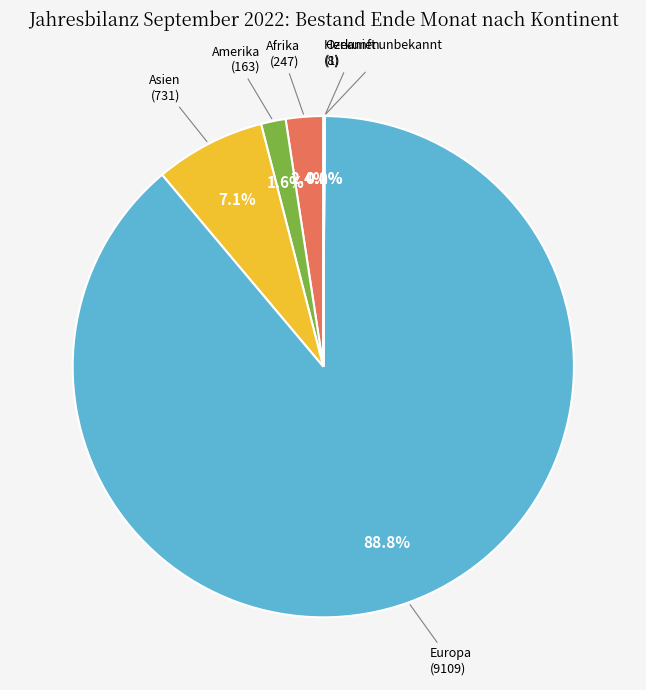

Is there any slice that represents more than half of the pie?

Yes